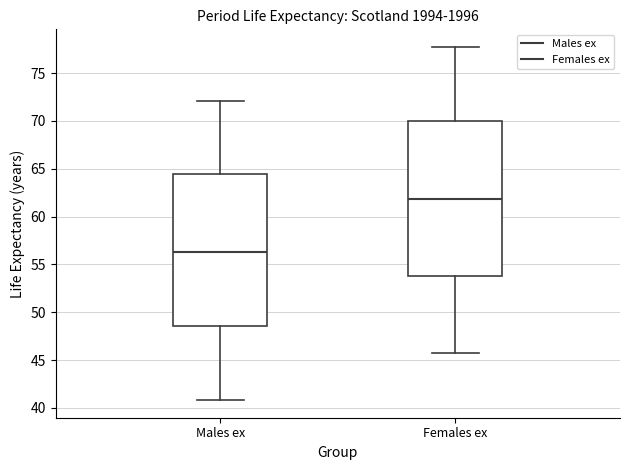

Where does the median line of the box for Males ex sit on the y-axis? The values are not printed on the chart, so give them approximately, as read against the axis.

56.5